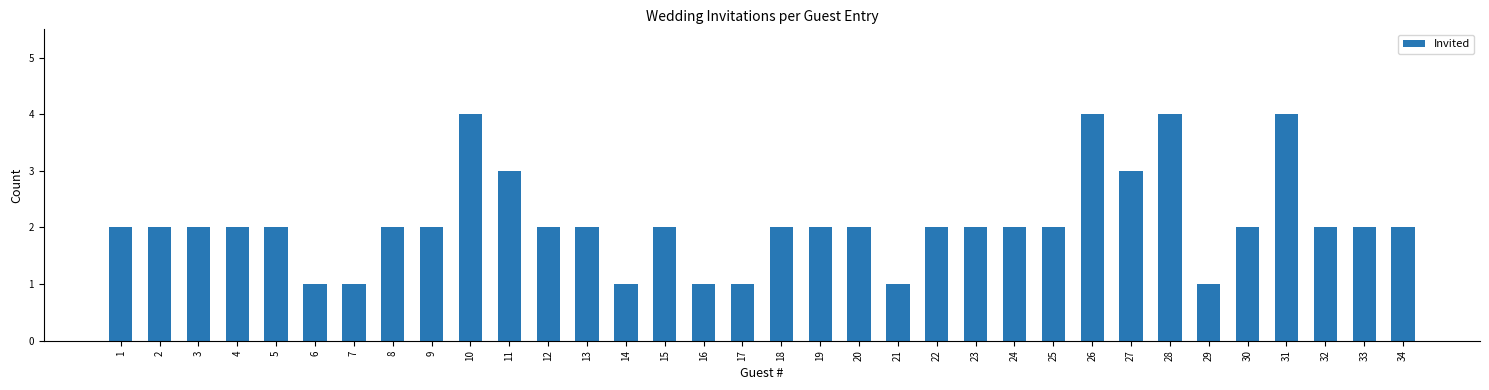

The value at 18 is 3. True or false?

False